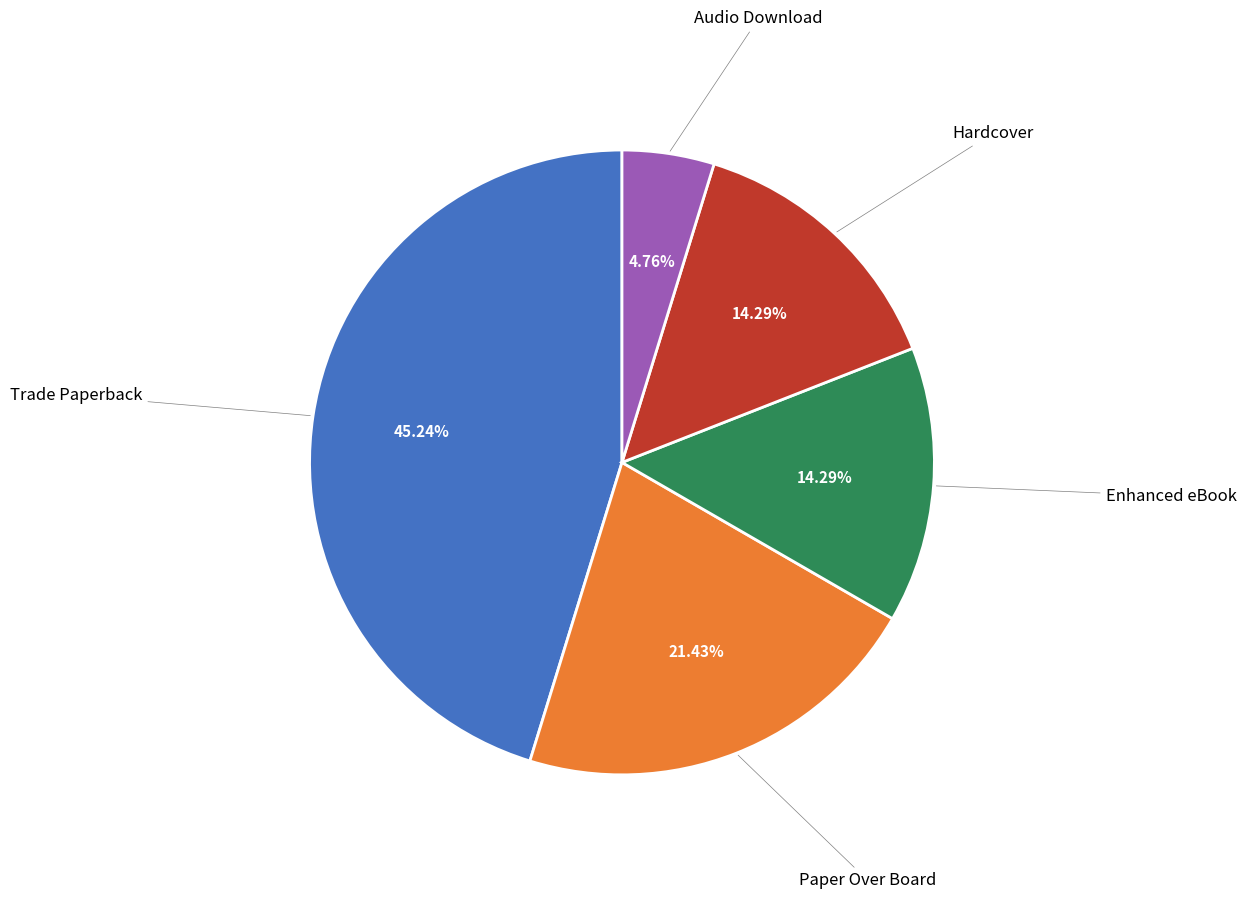

To the nearest percent, what is the difference between the largest and smallest slice percentages?

40%